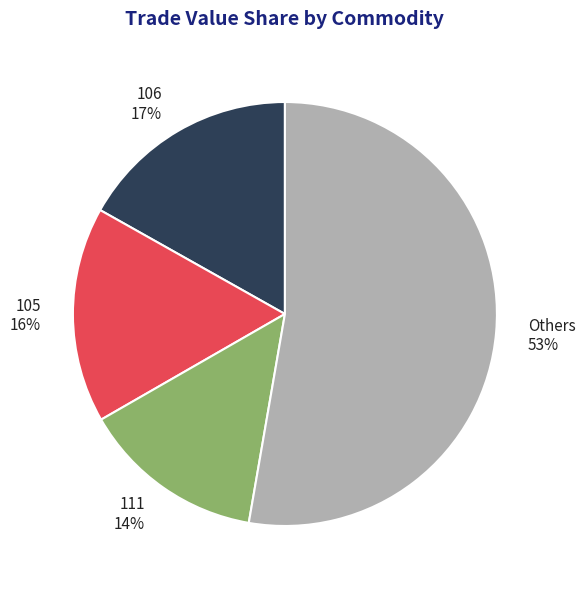

Do 106 17% and 111 14% together represent more than half of the pie?

No